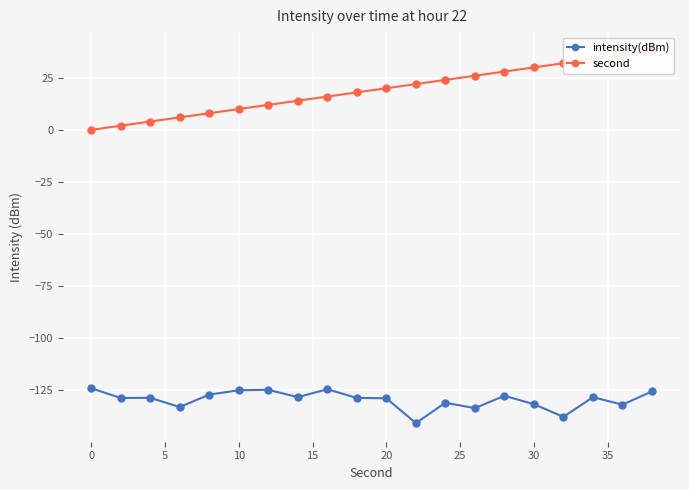

What are all the series names shown in the legend?

intensity(dBm), second